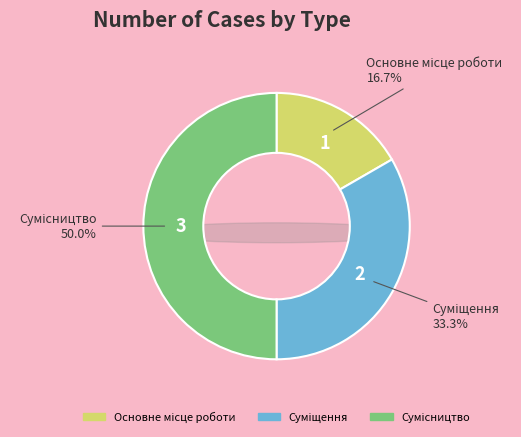

What percentage is the Суміщення slice, to the nearest percent?

33%